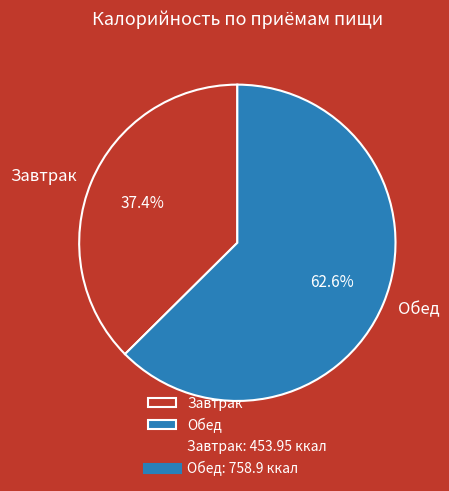

Does Обед account for over 50% of the chart?

Yes